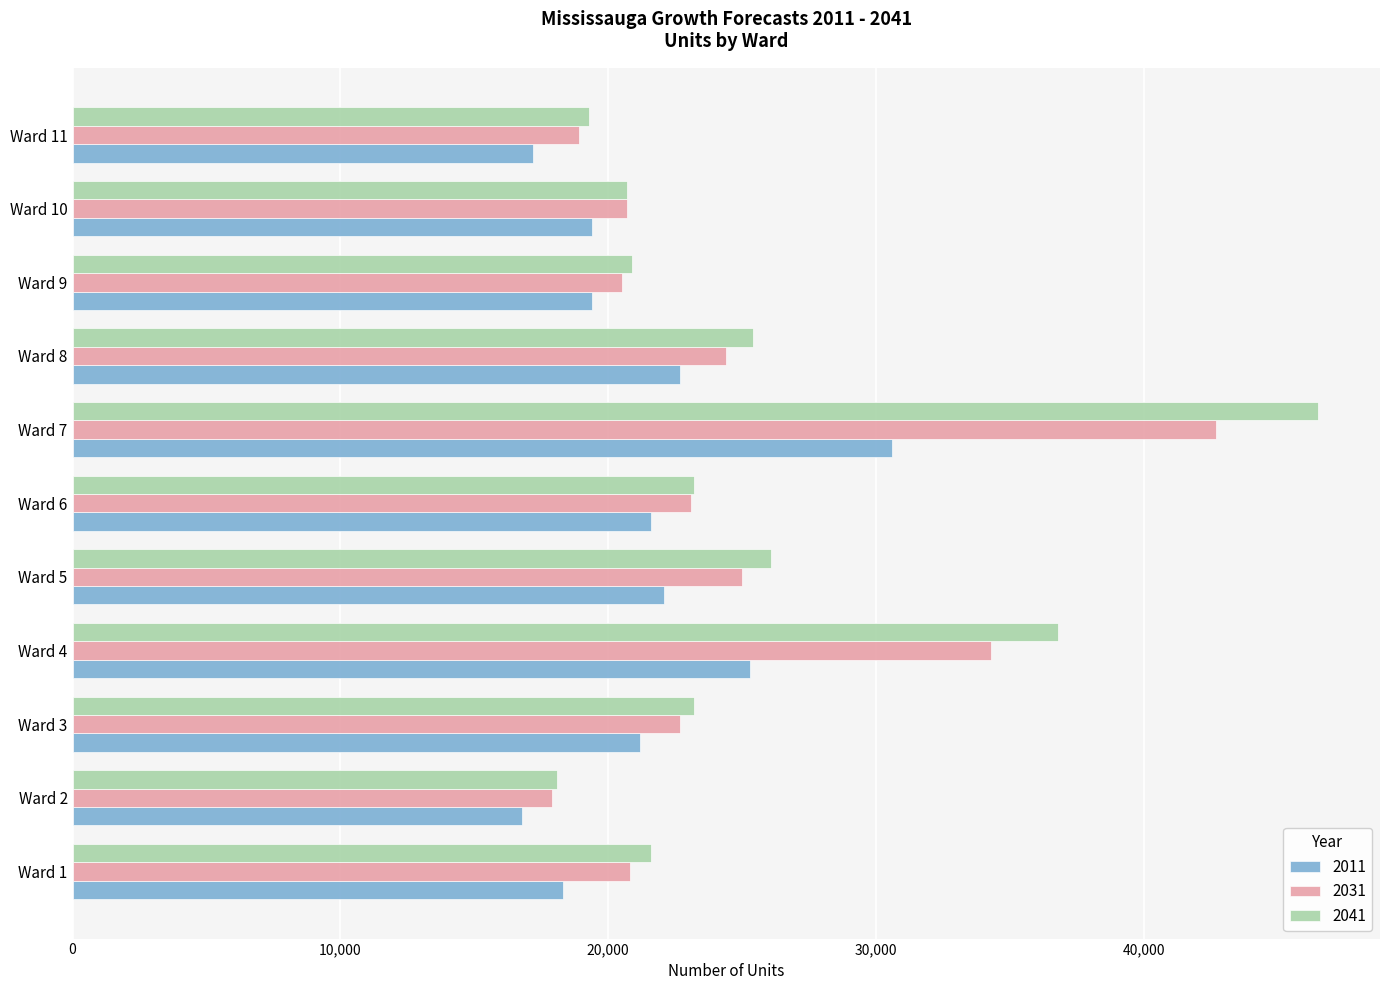

What is the difference between the highest and lowest values at Ward 11?

2100